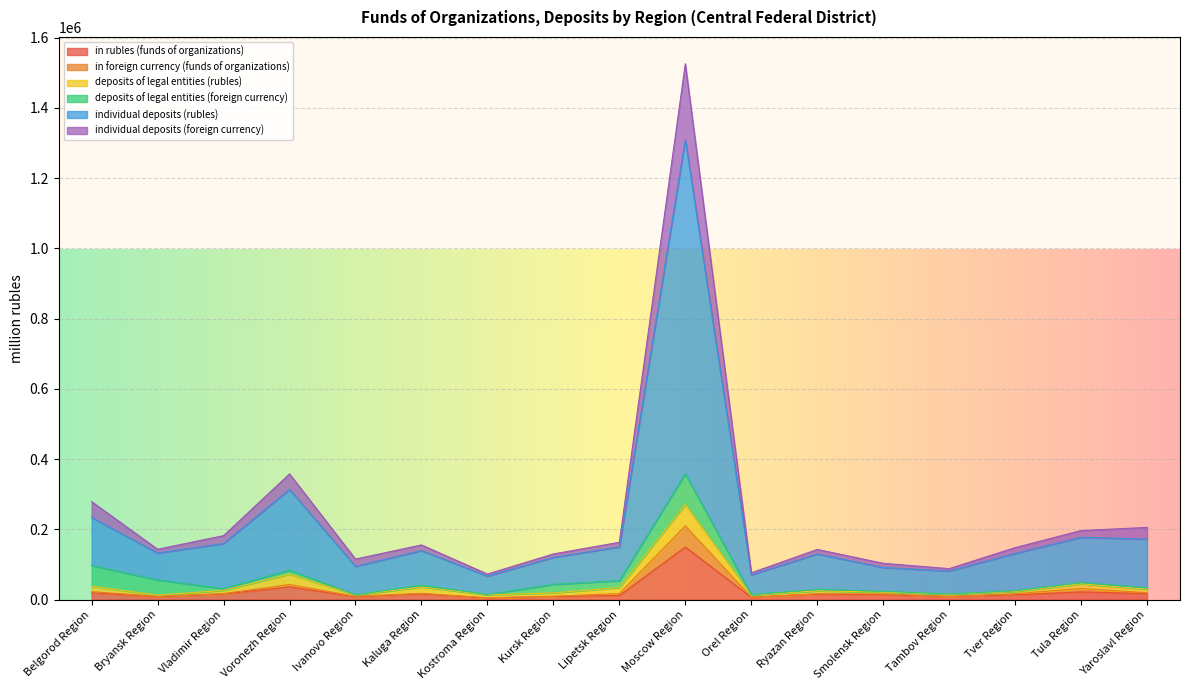

Which category has the highest value in the in rubles (funds of organizations) series?

Moscow Region